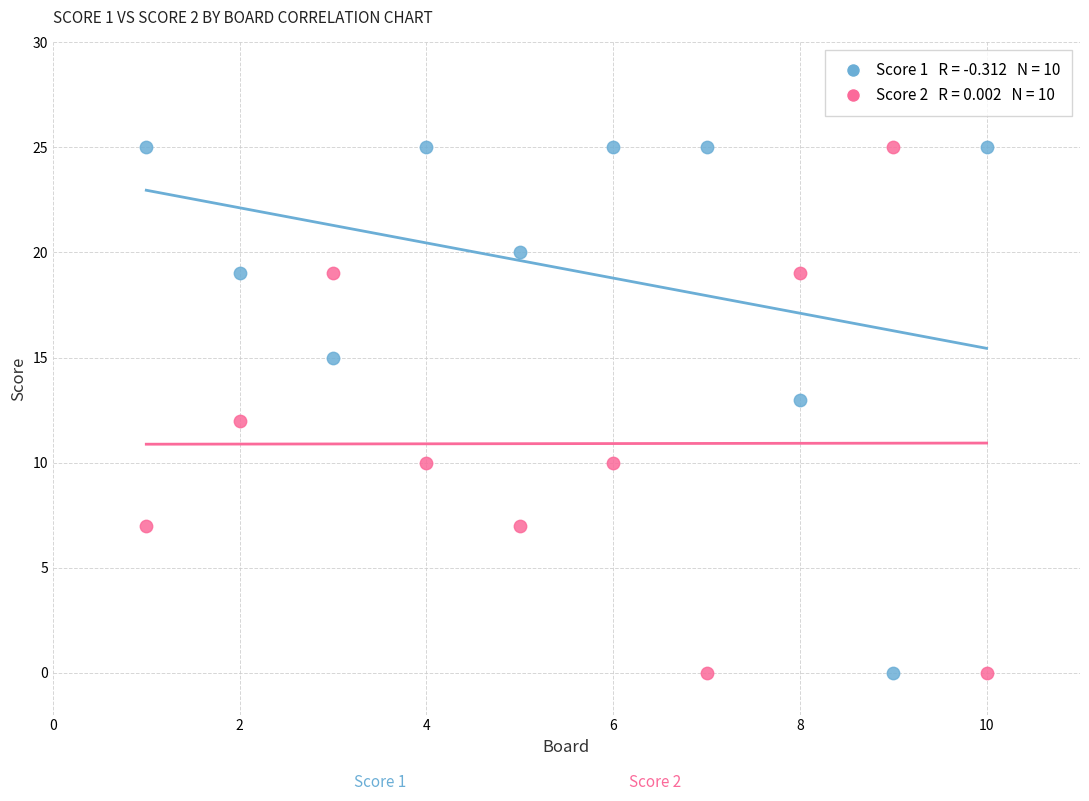

Across all data points, what is the range of X values (max minus min)?

9